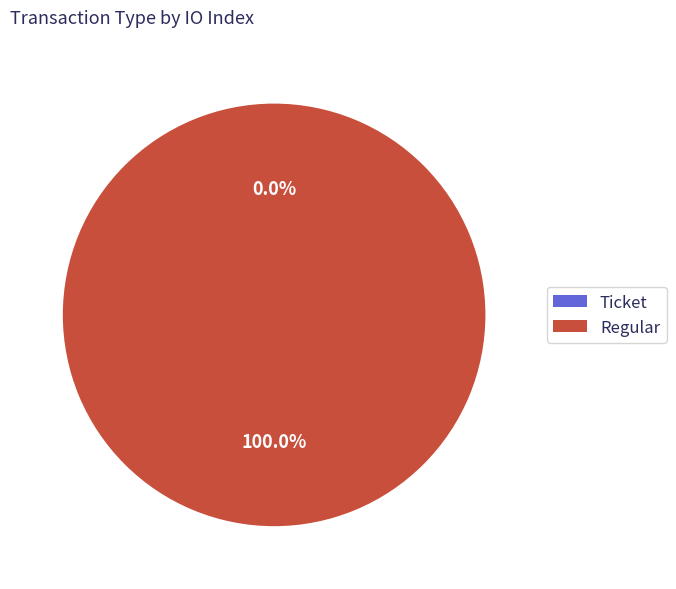

Does Regular (io_index=6) represent more than half of the total?

Yes